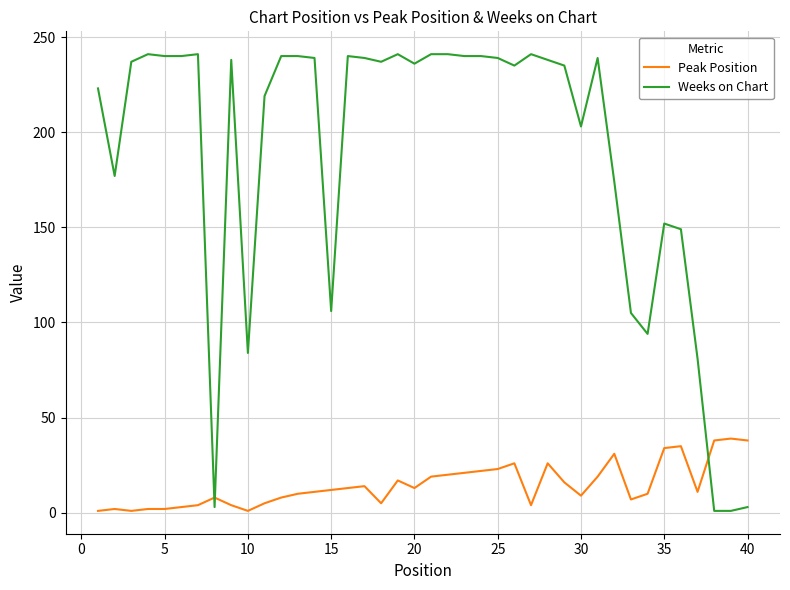

Which series has the largest range (max minus min)?

Weeks on Chart